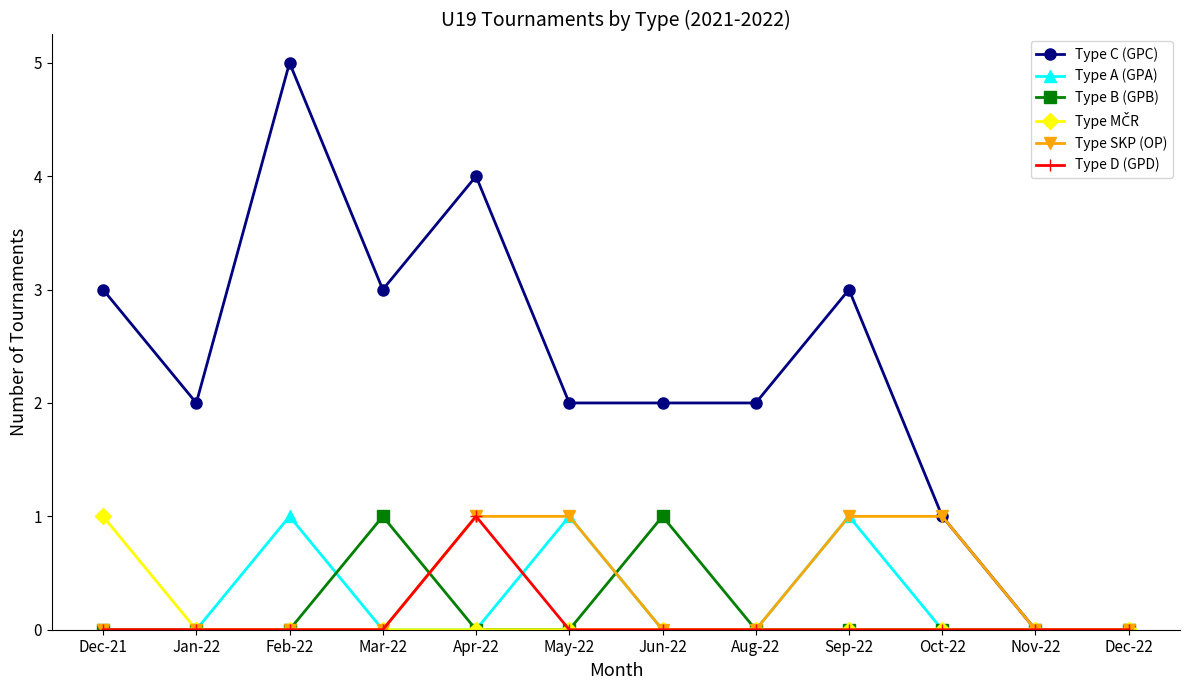

At which category does the chart reach its peak across all series?

Feb-22